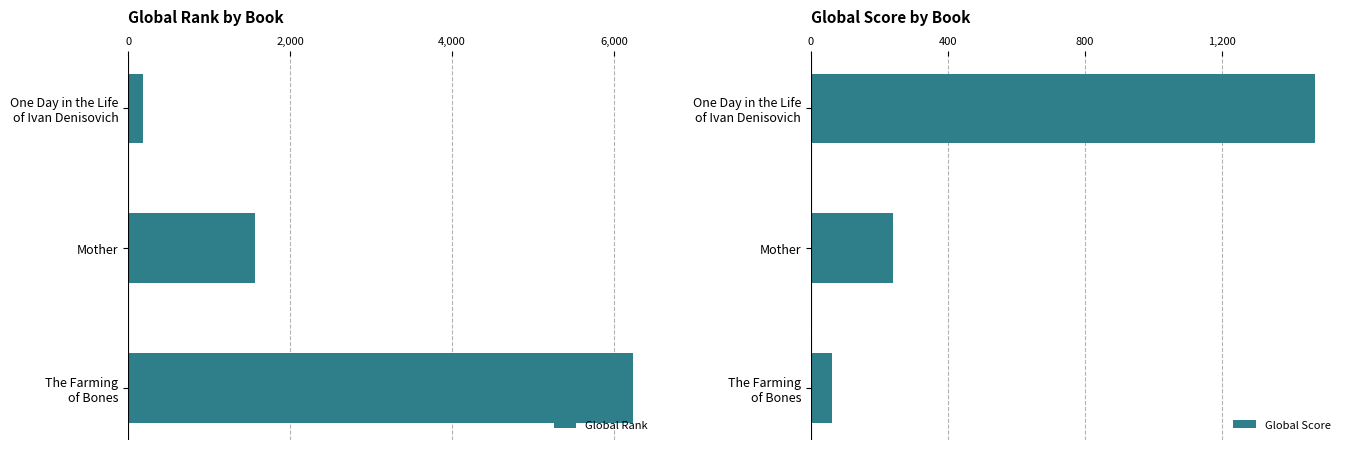

What is the difference between the maximum and minimum values in the Global Rank series?

6044